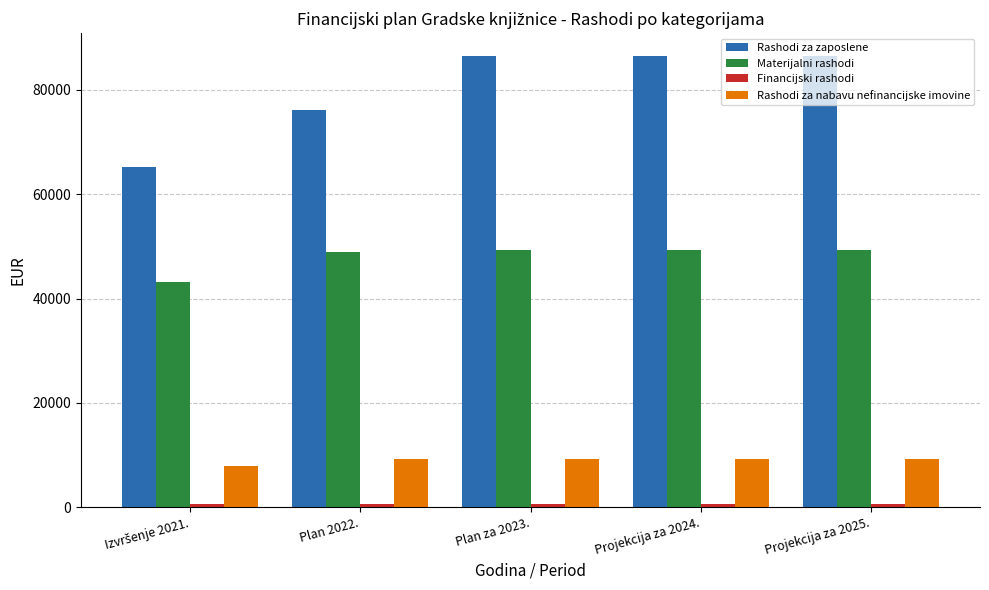

How many bars are there in each group?

4